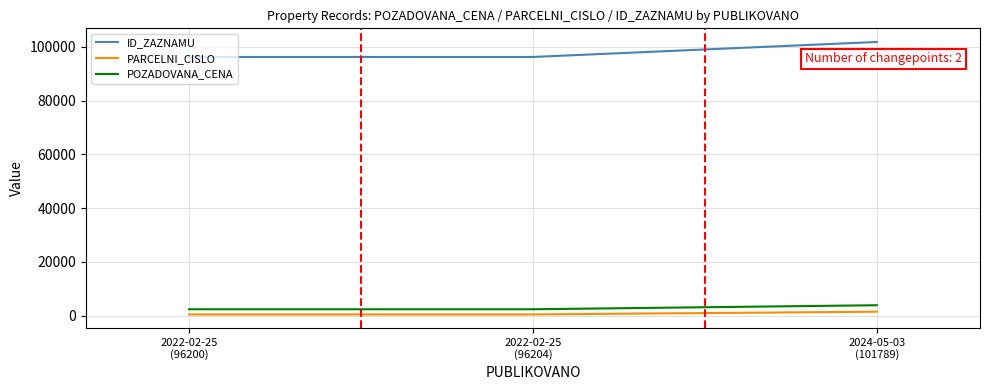

Rank the series by their maximum value, from highest to lowest.

ID_ZAZNAMU, POZADOVANA_CENA, PARCELNI_CISLO